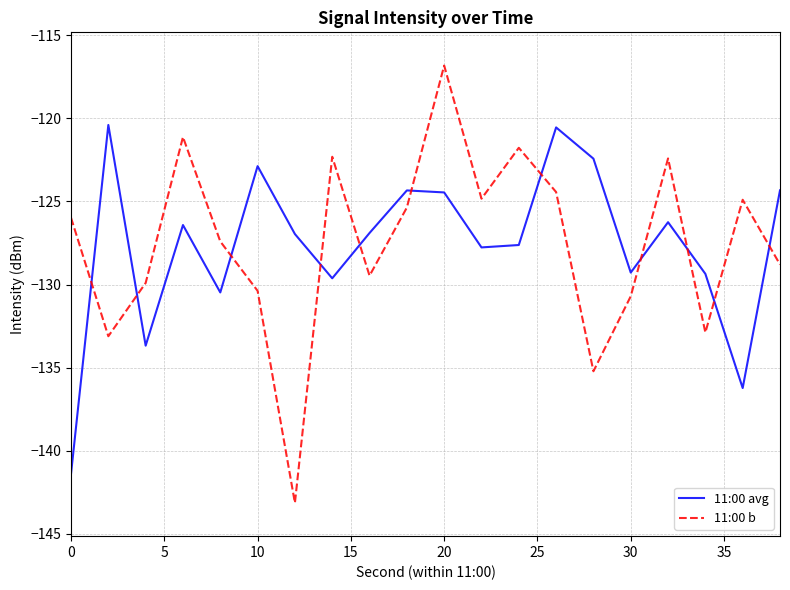

How many times do 11:00 avg and 11:00 b cross each other?

11